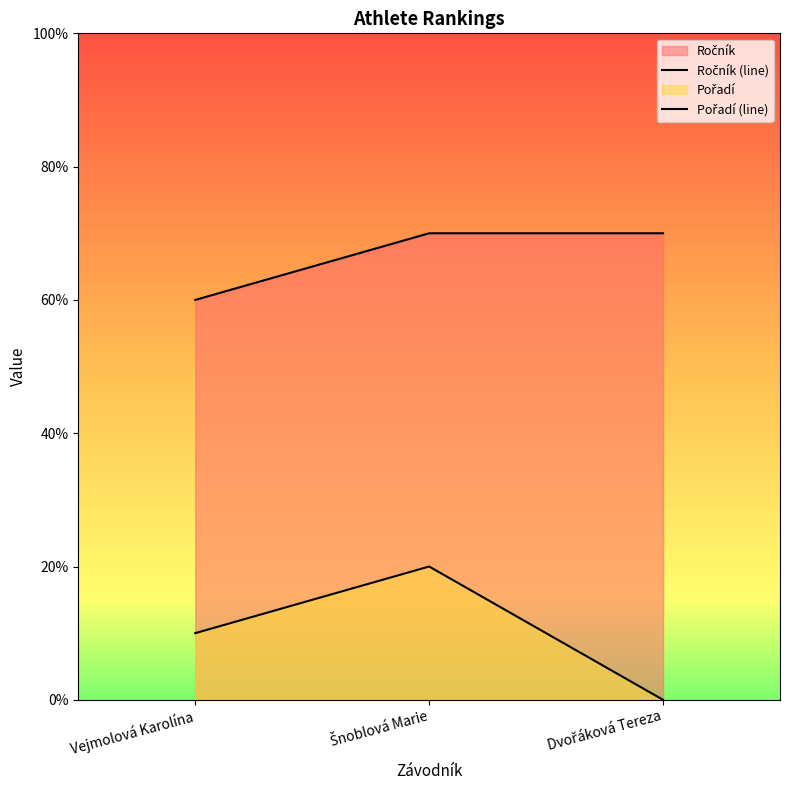

Reading left to right, transcribe all the data shown in this chart.

Ročník (line): 6	7	7
Pořadí (line): 1	2	0